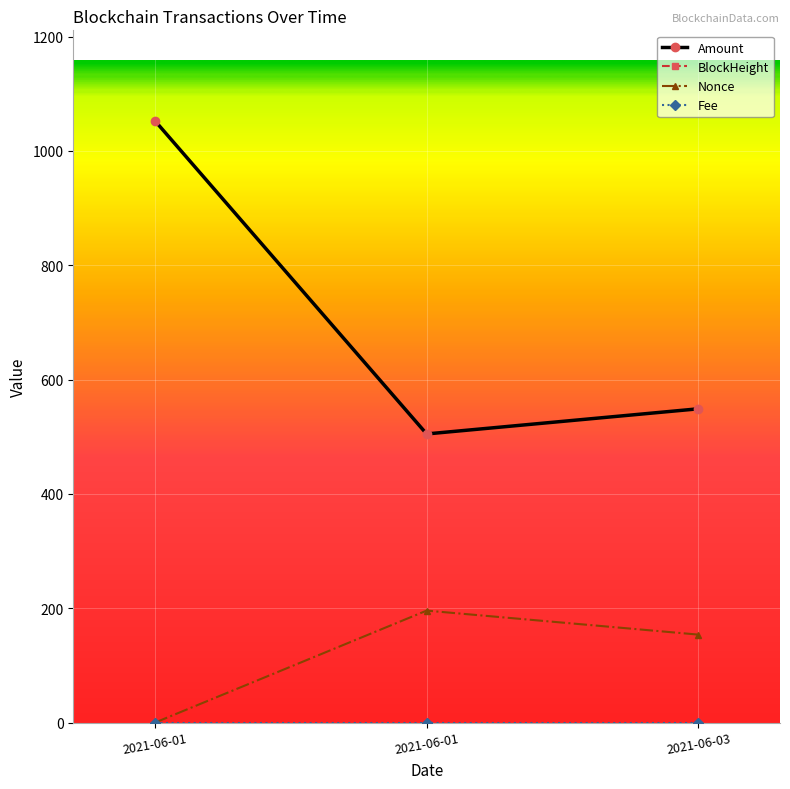

How many data points in Nonce are less than 154?

1